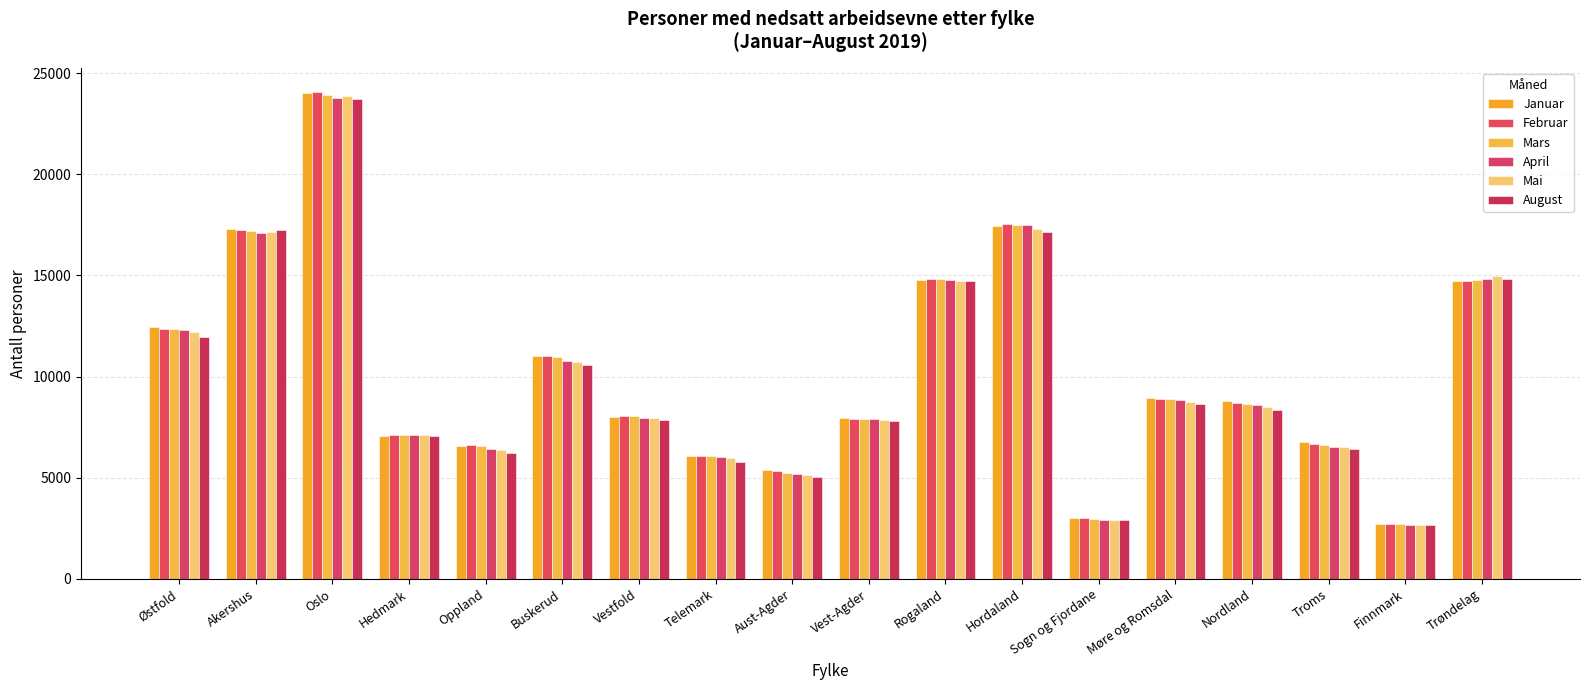

Is the value of Januar at Aust-Agder greater than the value of Mai at Vestfold?

No